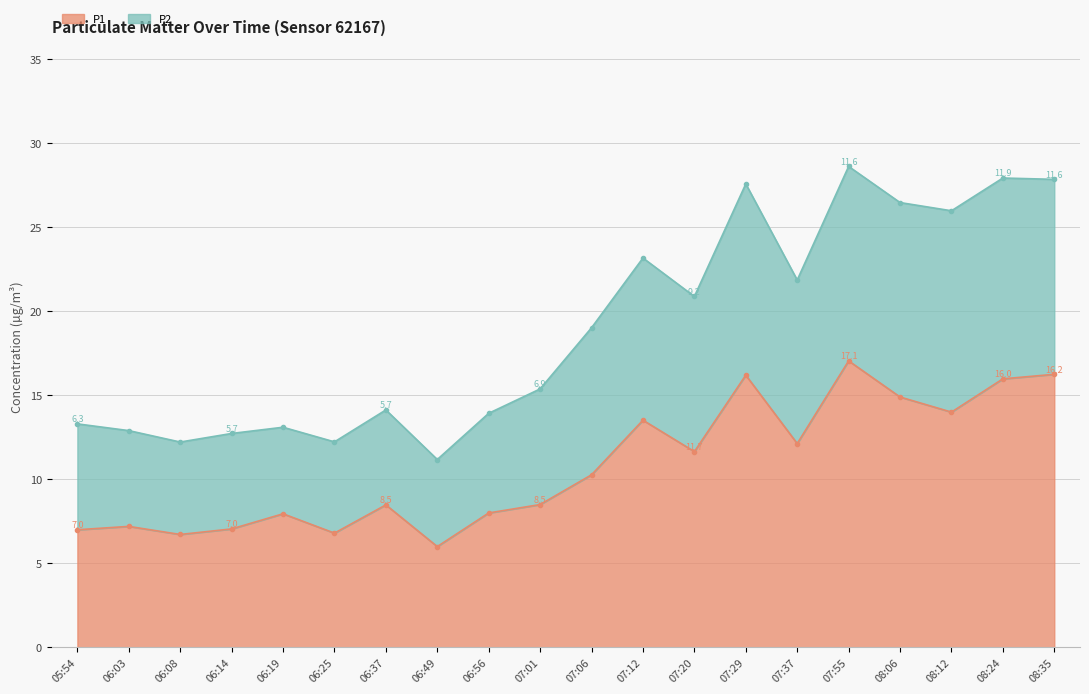

True or false: P2 has a value of 26.5 at 07:01.

False